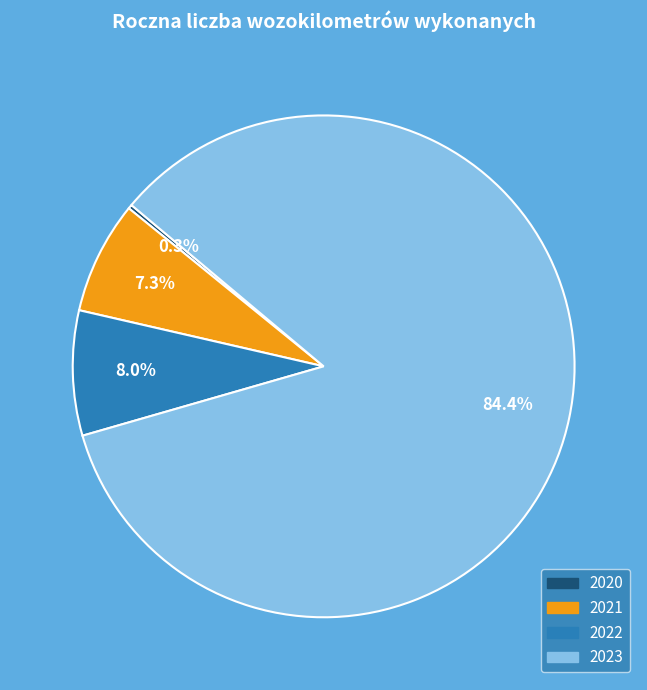

Does 2023 account for over 50% of the chart?

Yes